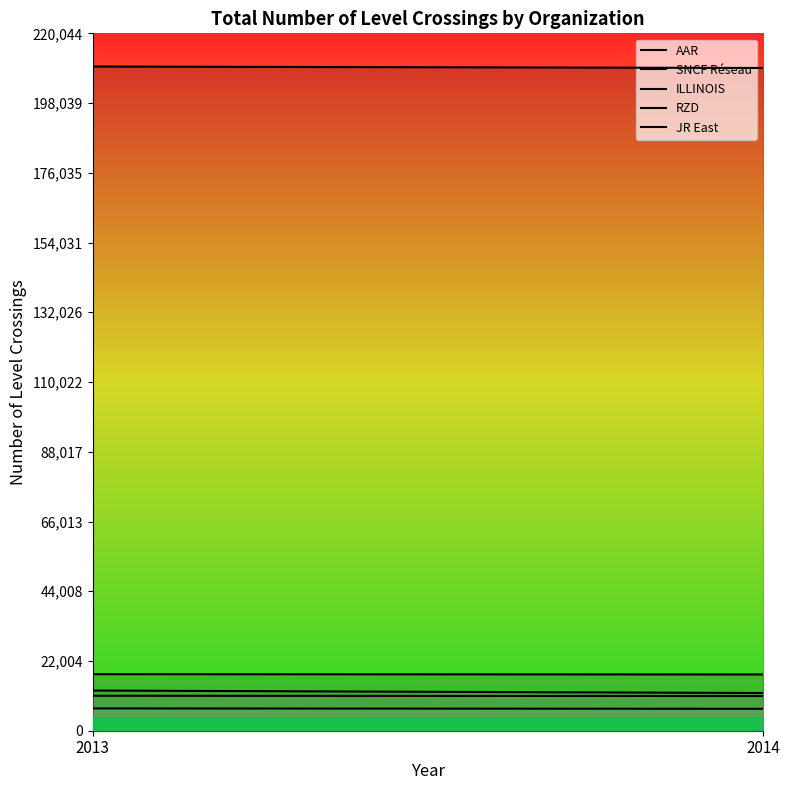

Is the value of ILLINOIS at 2013 greater than the value of SNCF Réseau at 2014?

No